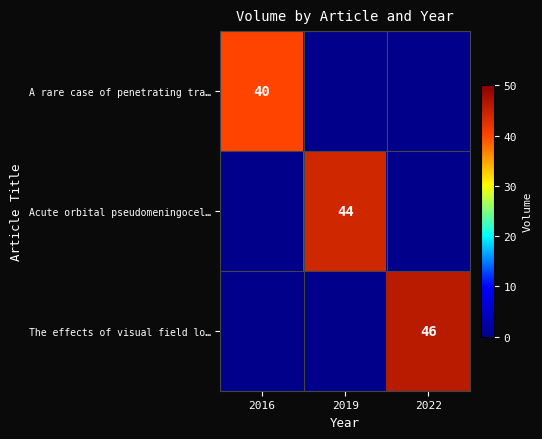

The A rare case of penetrating tra… series shows 26 at 2016. True or false?

False